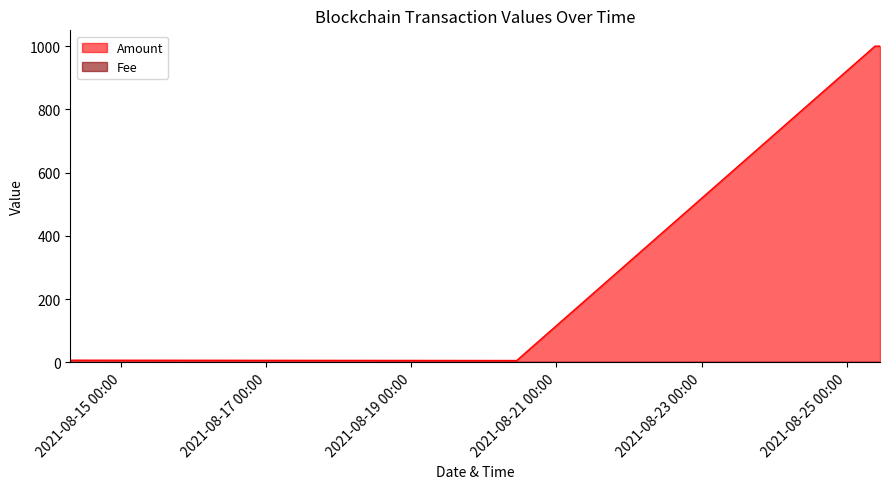

True or false: Fee and Amount intersect in this chart.

False